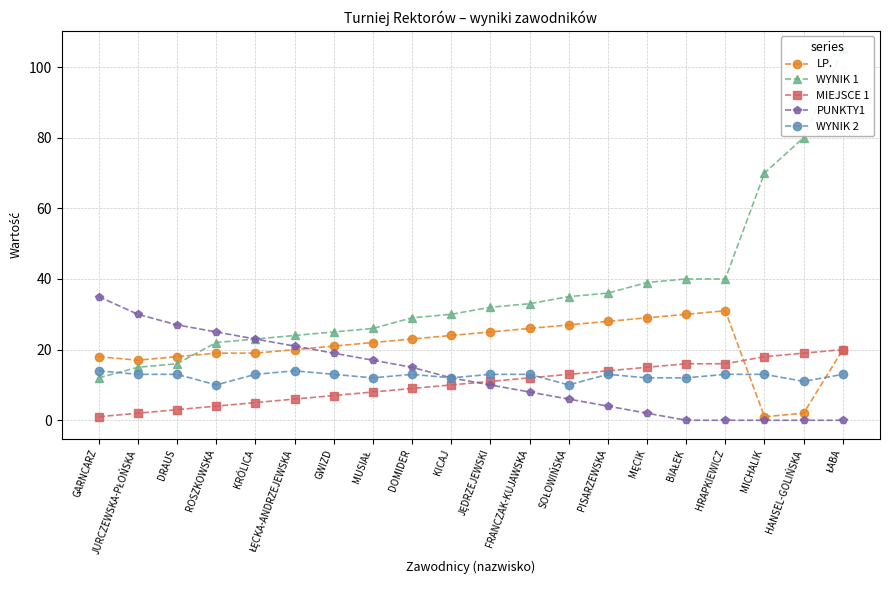

Does the chart display data point markers on the line(s)?

Yes